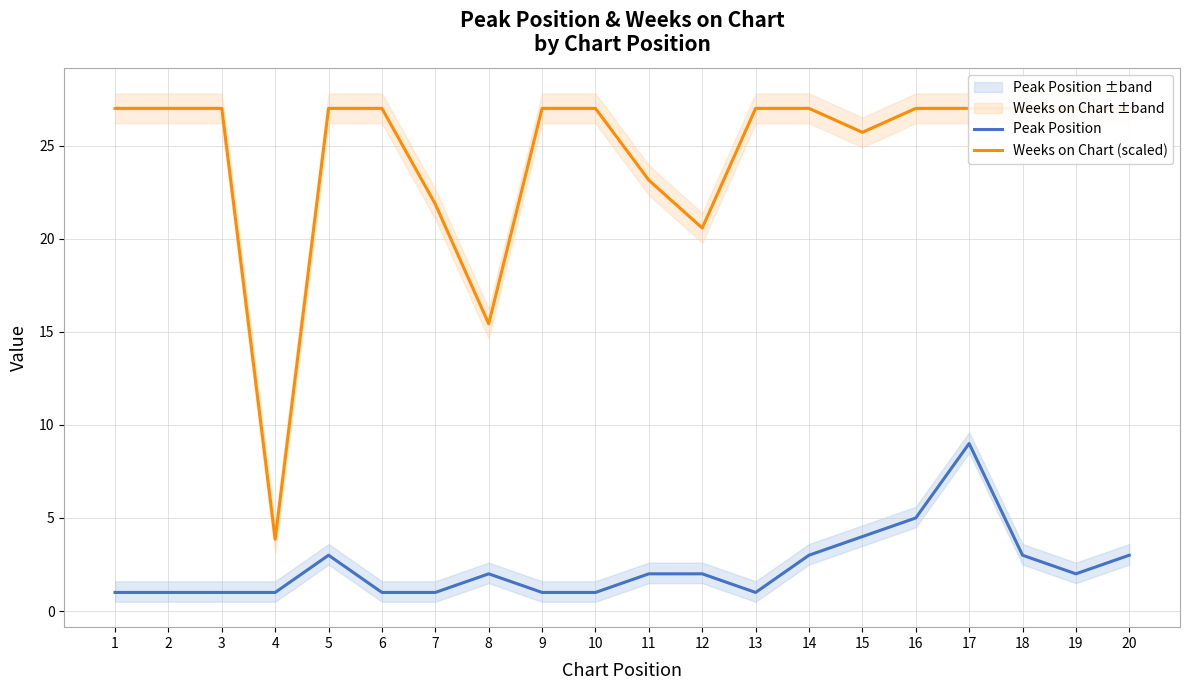

Which series changed the most between 11 and 20?

Weeks on Chart (scaled)